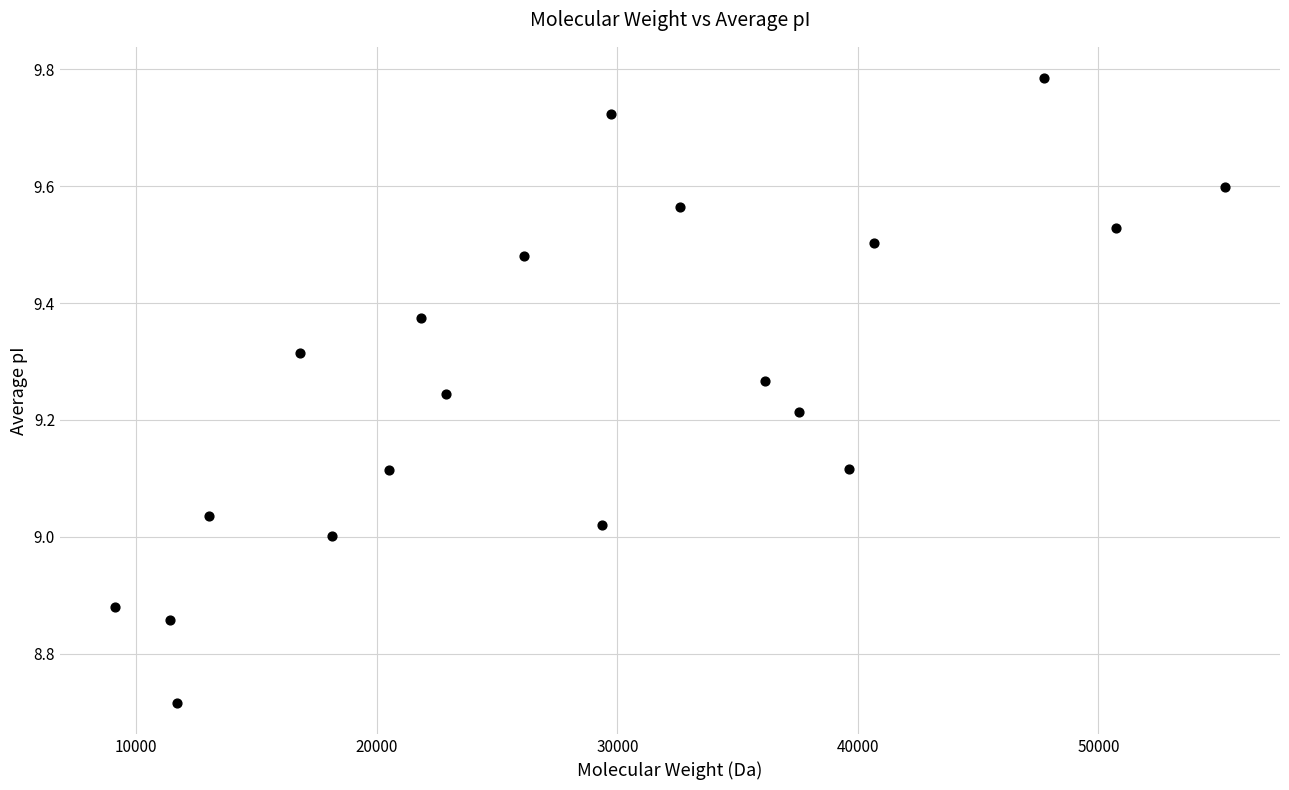

What is the range of Y values (max minus min)?

1.1